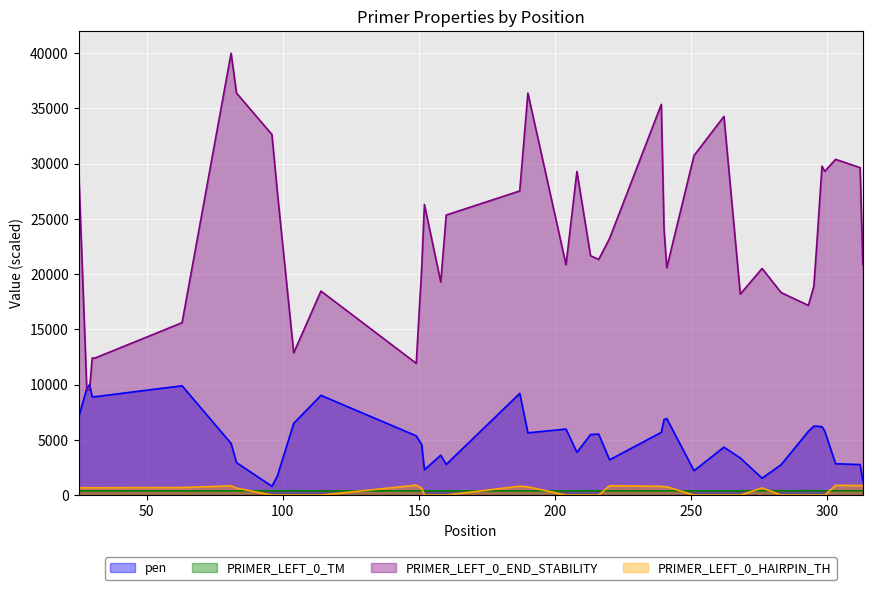

Which series has the largest total across all categories?

PRIMER_LEFT_0_END_STABILITY